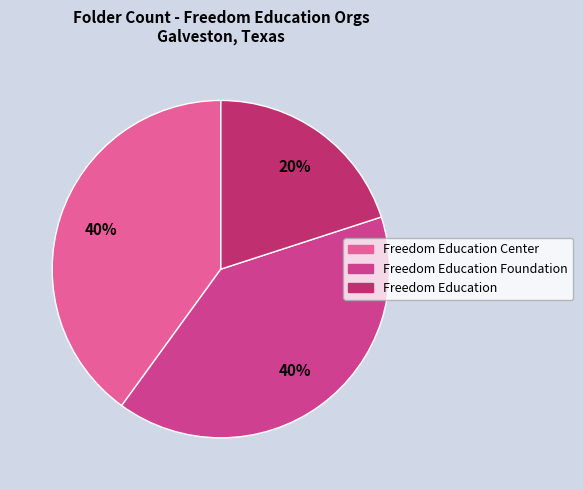

How many segments does this pie chart have?

3